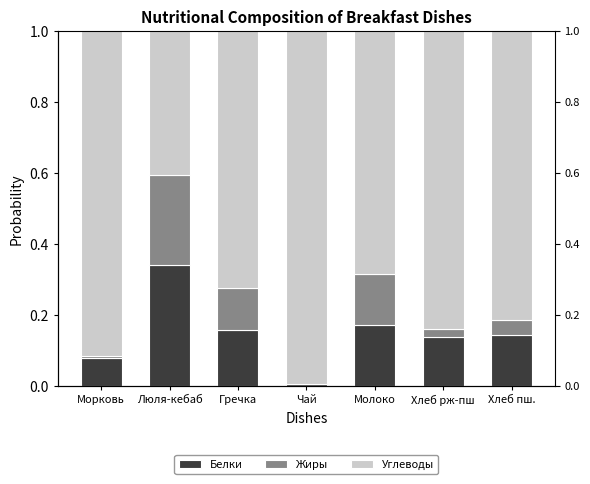

What is the total value across all series at Хлеб рж-пш?

1.0